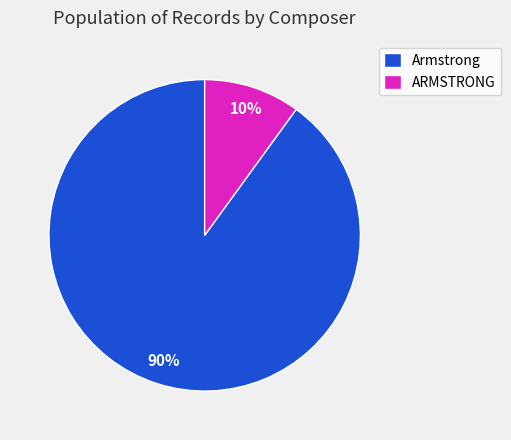

To the nearest percent, what is the difference between the largest and smallest slice percentages?

80%